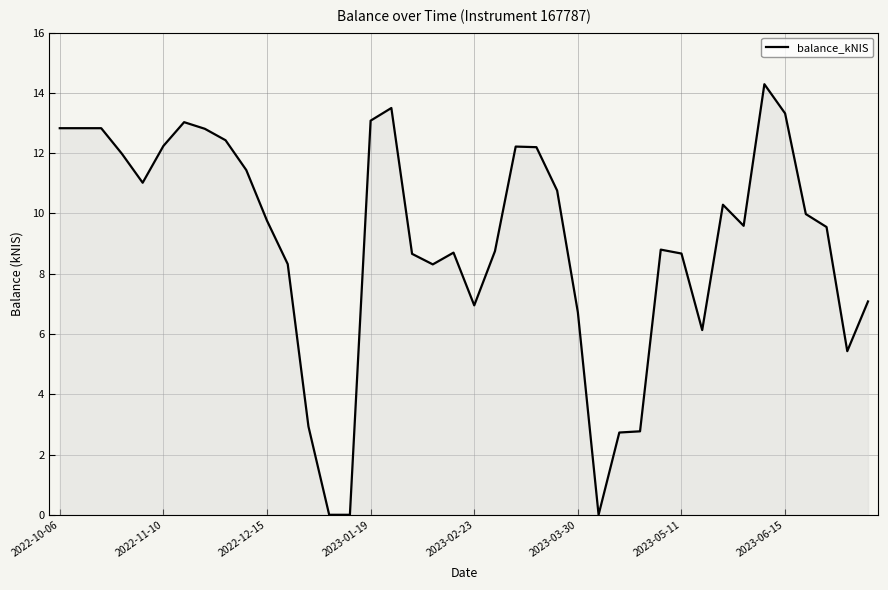

What is the difference between the maximum and minimum values?

14.3